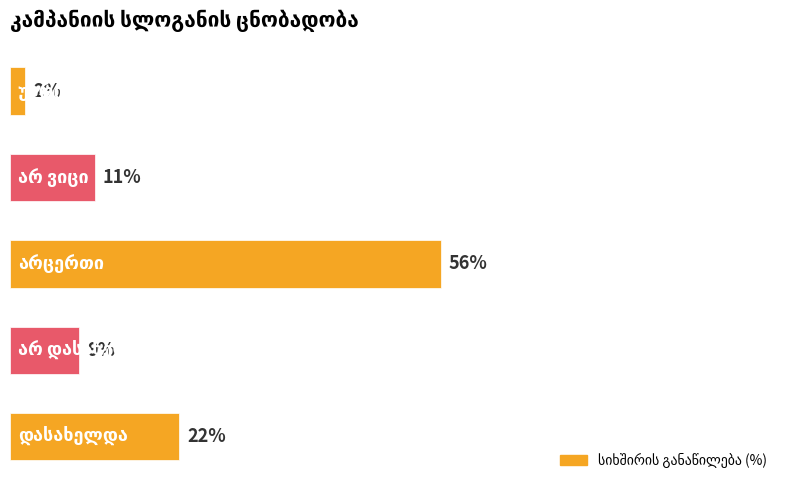

Are the bars horizontal?

Yes